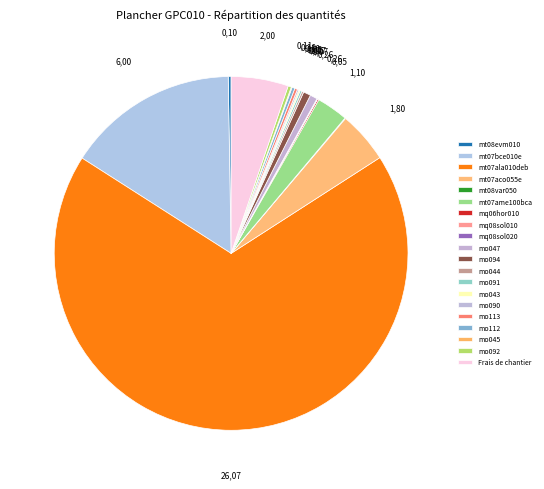

True or false: Frais de chantier accounts for 1% of the total.

False